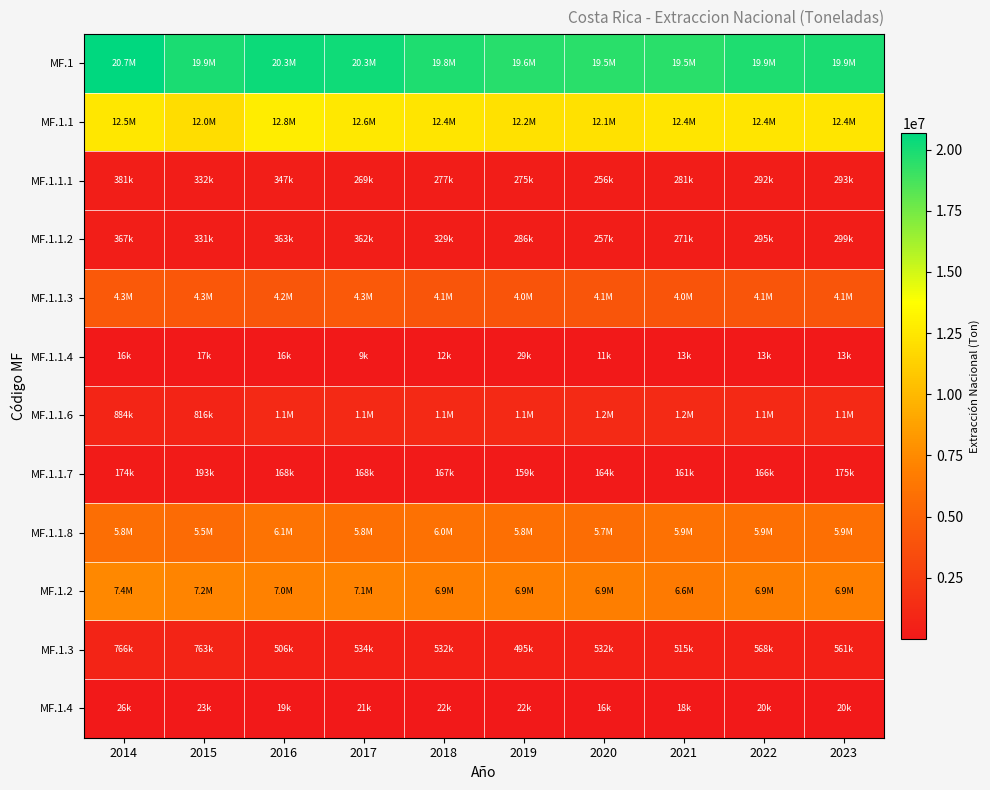

Between 2019 and 2017, which is larger?

2017